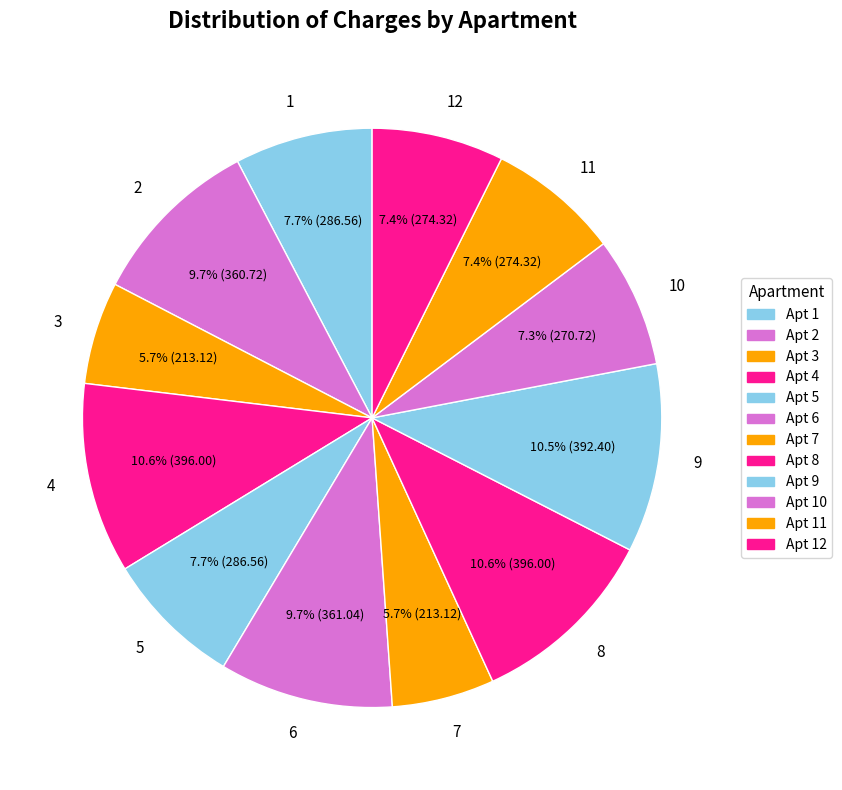

Which has a higher value, 3 or 10?

10